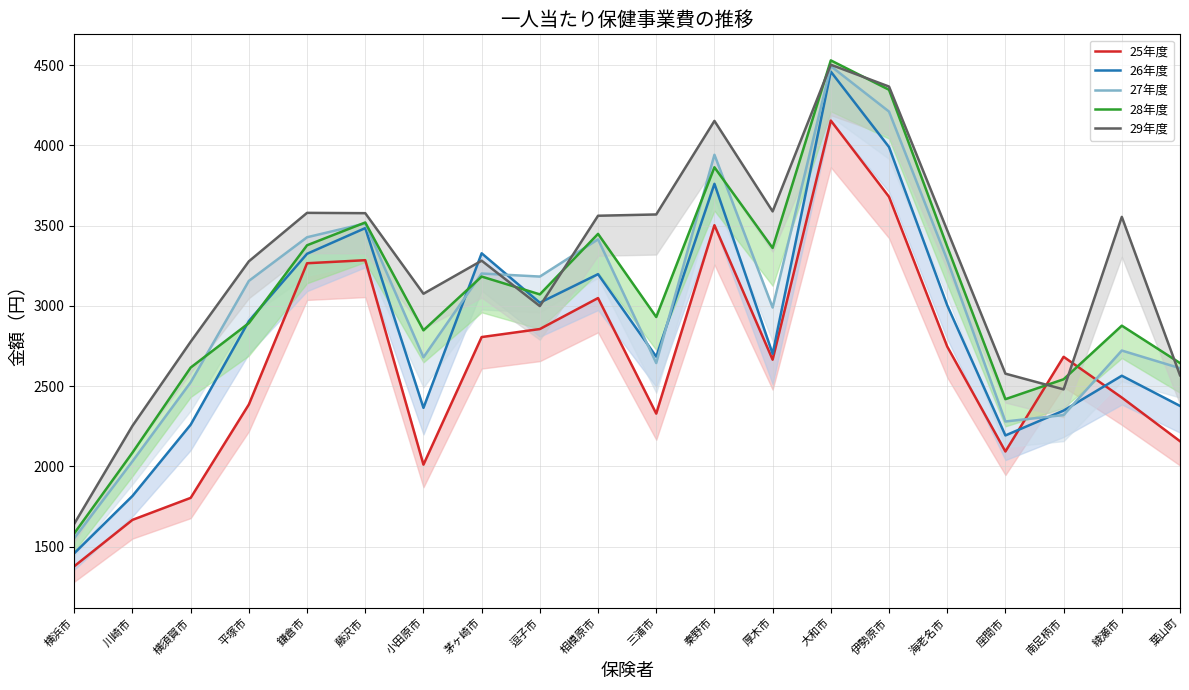

Which category has the highest value across all series?

大和市